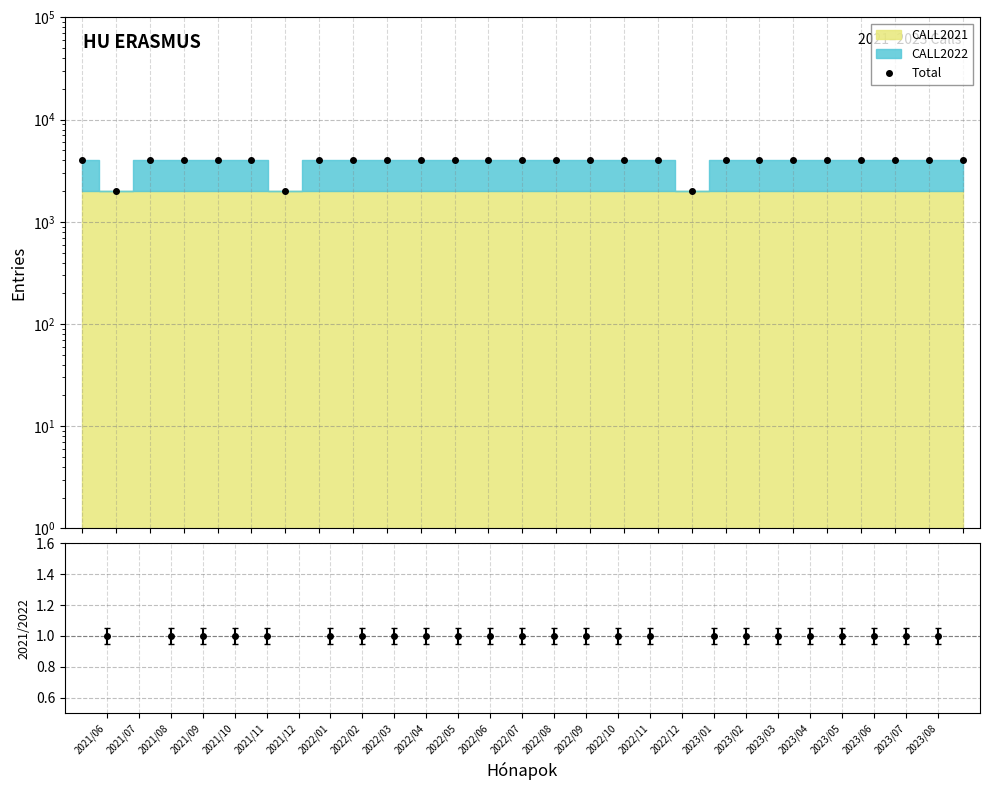

Rank the categories by value from lowest to highest.

2021/07, 2021/12, 2022/12, 2021/06, 2021/08, 2021/09, 2021/10, 2021/11, 2022/01, 2022/02, 2022/03, 2022/04, 2022/05, 2022/06, 2022/07, 2022/08, 2022/09, 2022/10, 2022/11, 2023/01, 2023/02, 2023/03, 2023/04, 2023/05, 2023/06, 2023/07, 2023/08